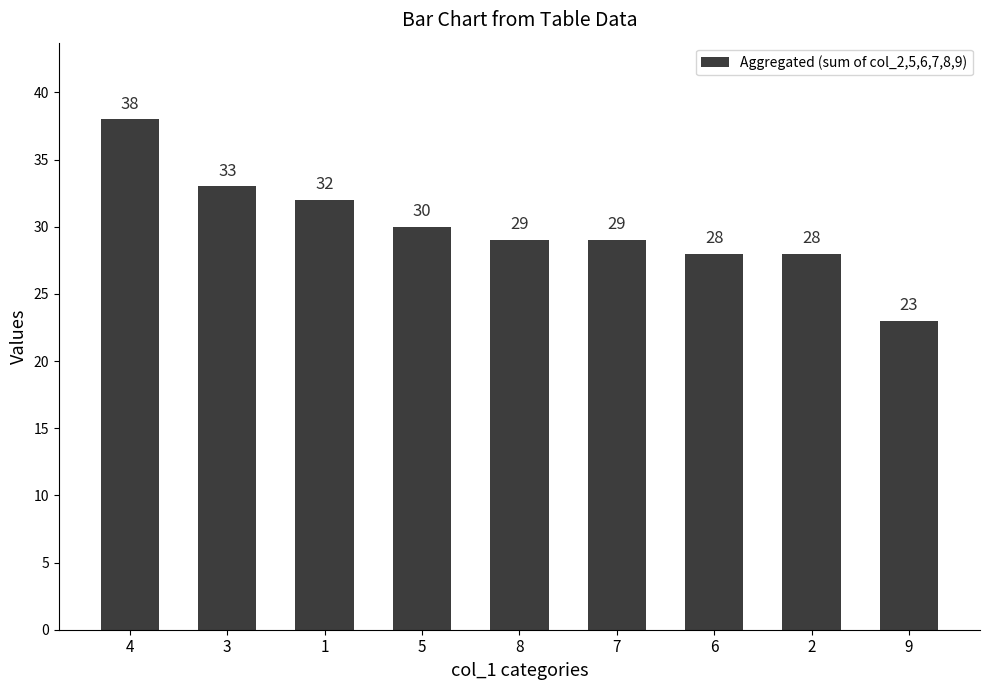

Approximately how many times larger is the value at 8 compared to 5?

1.0